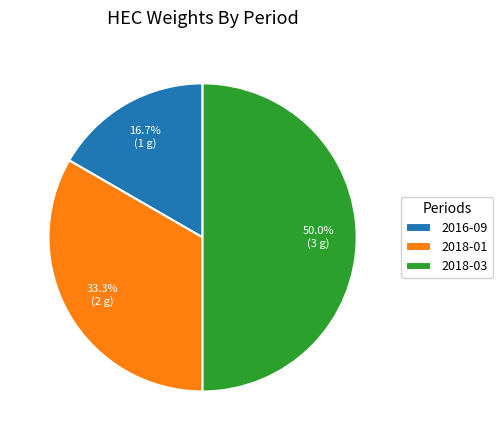

Which slice is the largest?

2018-03